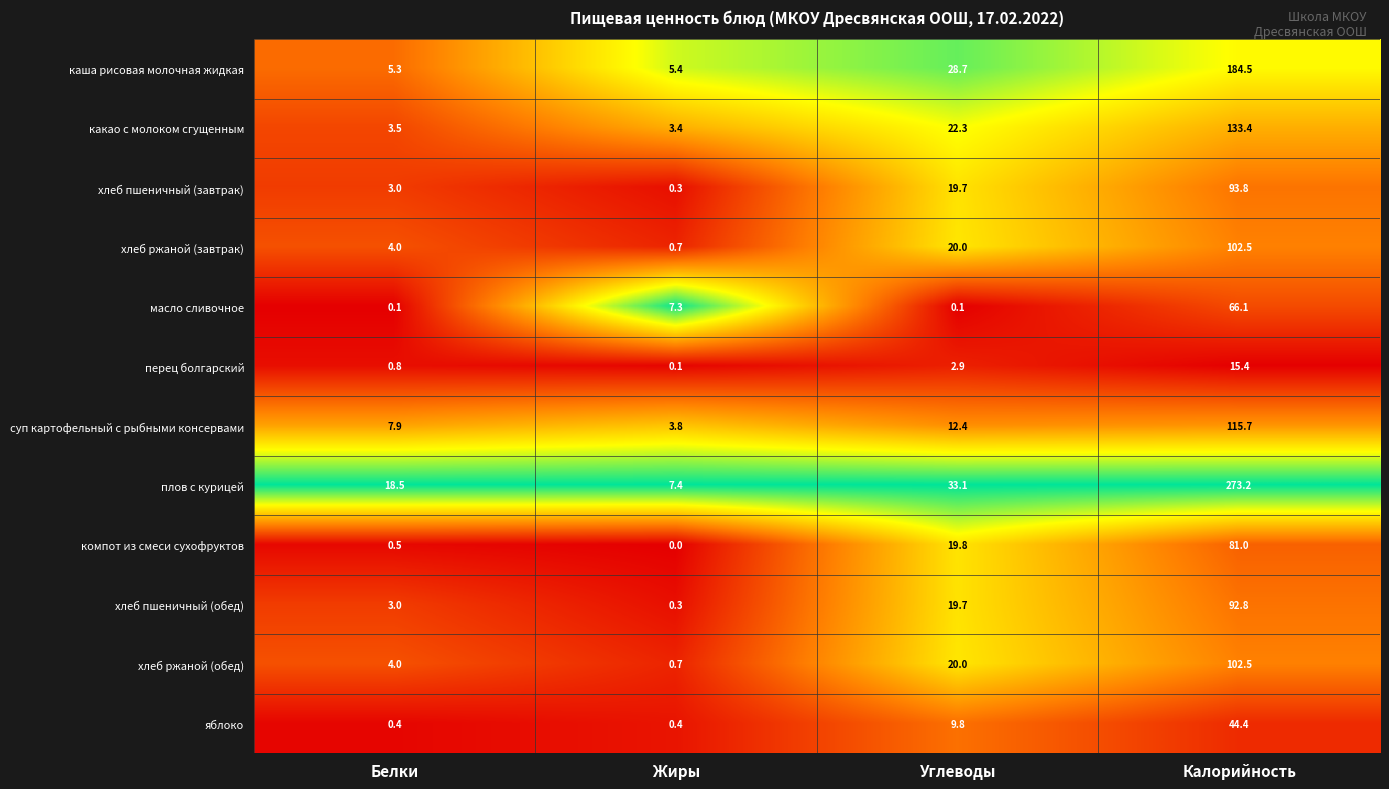

Count the number of categories in the chart.

4